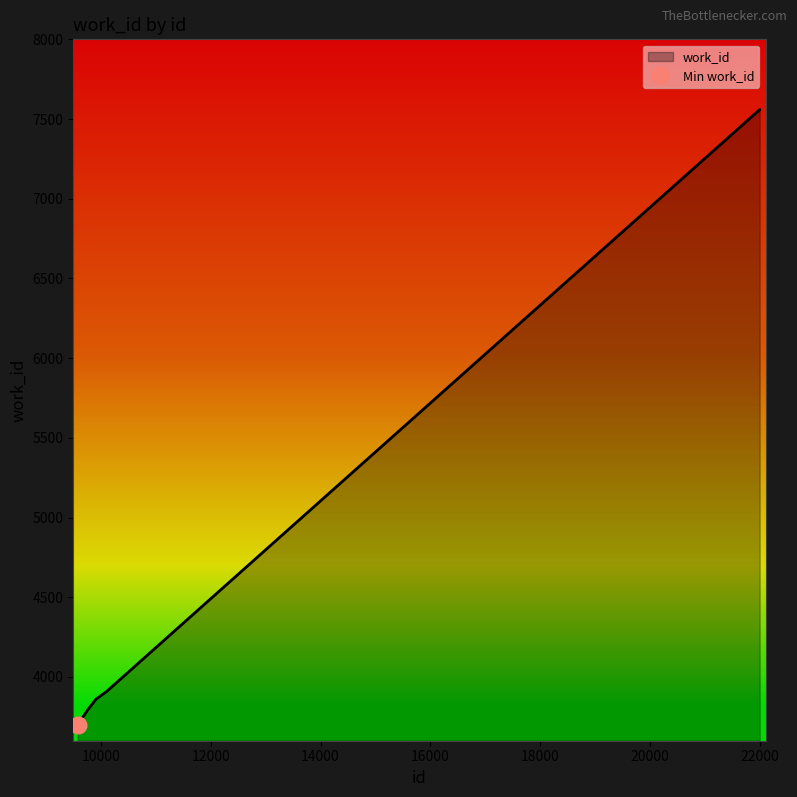

Does the chart have visible grid lines?

No